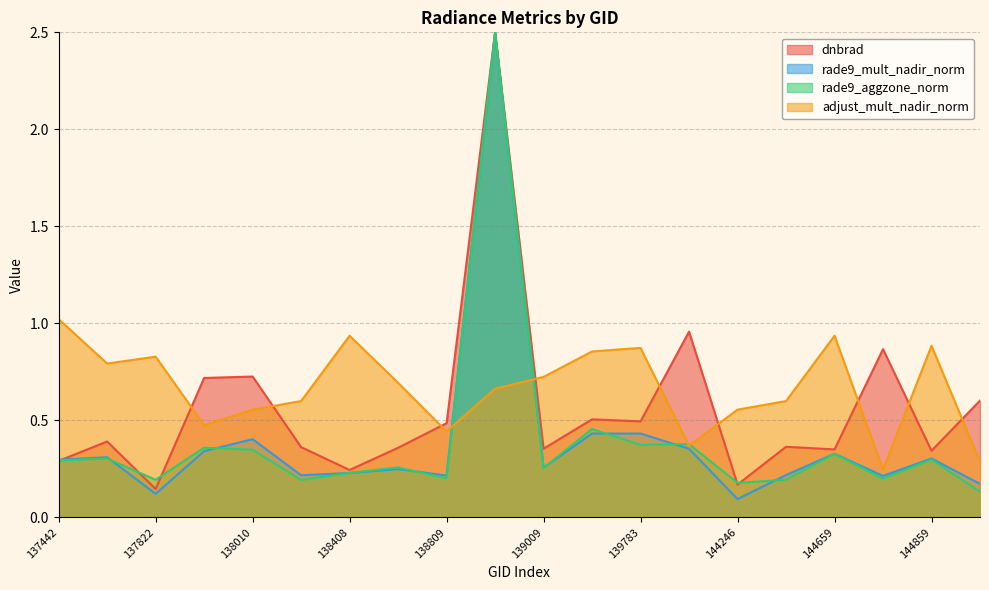

Which series has the widest spread of values?

rade9_mult_nadir_norm